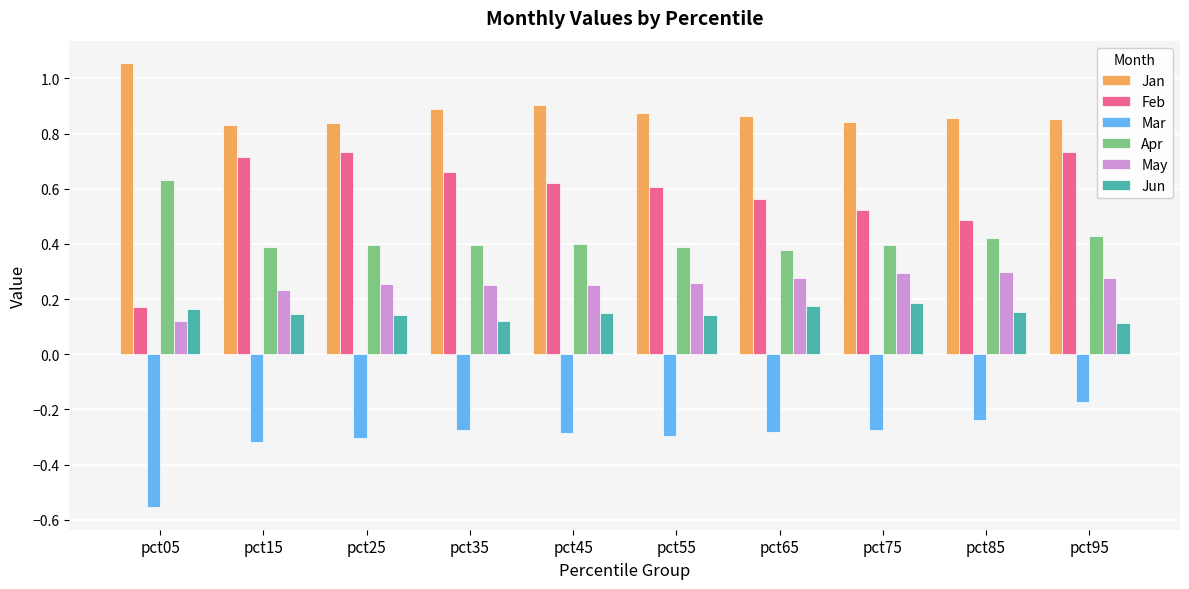

Rank the series at pct45 from lowest to highest value.

Mar, Jun, May, Apr, Feb, Jan